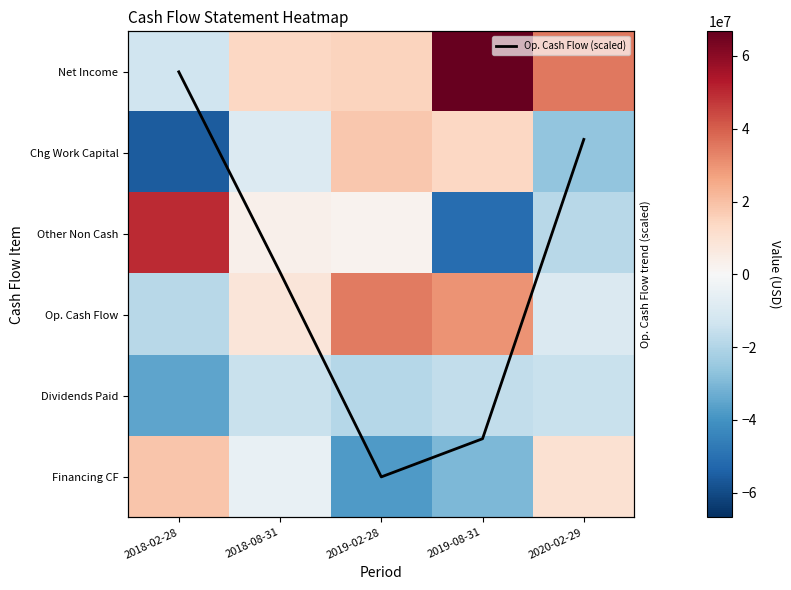

Which category has the highest value across all series?

2019-08-31